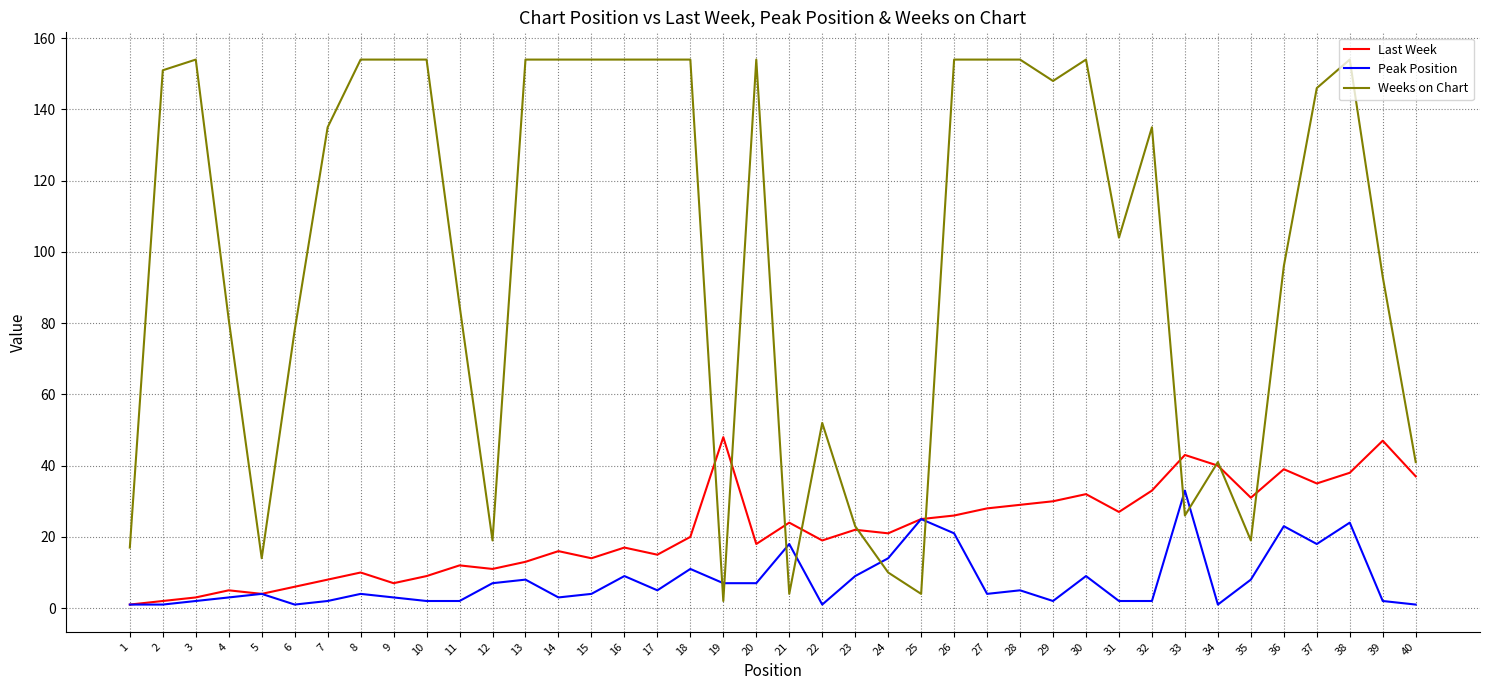

True or false: Weeks on Chart and Peak Position intersect in this chart.

True